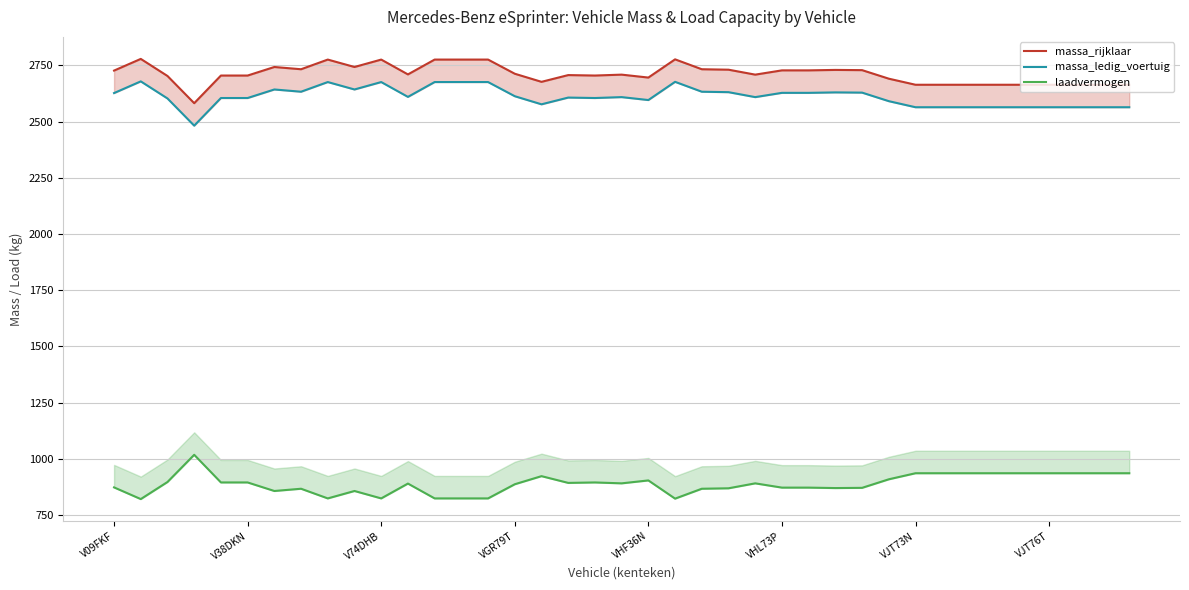

True or false: massa_ledig_voertuig has more than 0 points higher than both neighbors.

True